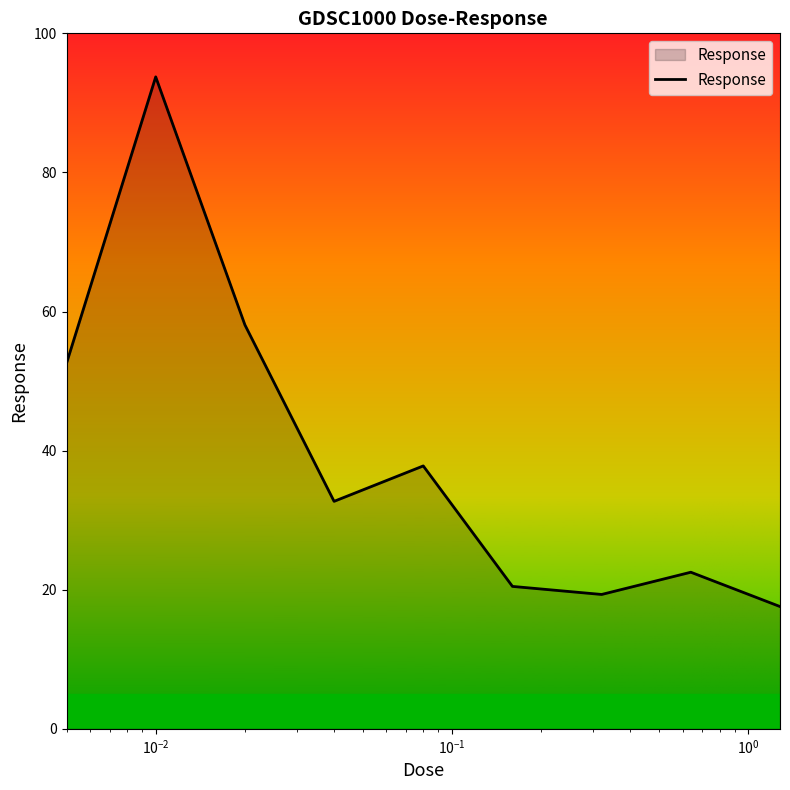

What is the smallest value displayed?

17.6